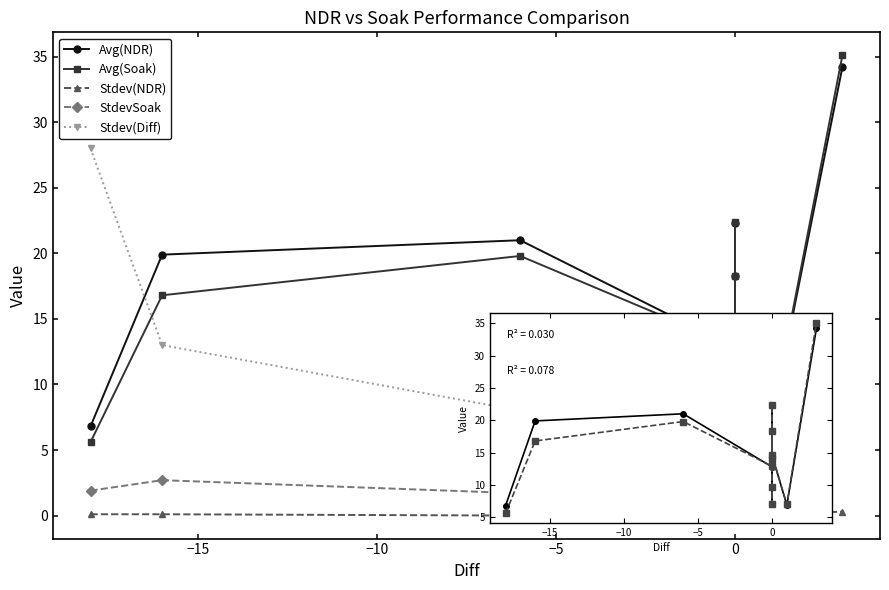

What position from the right is −10?

10